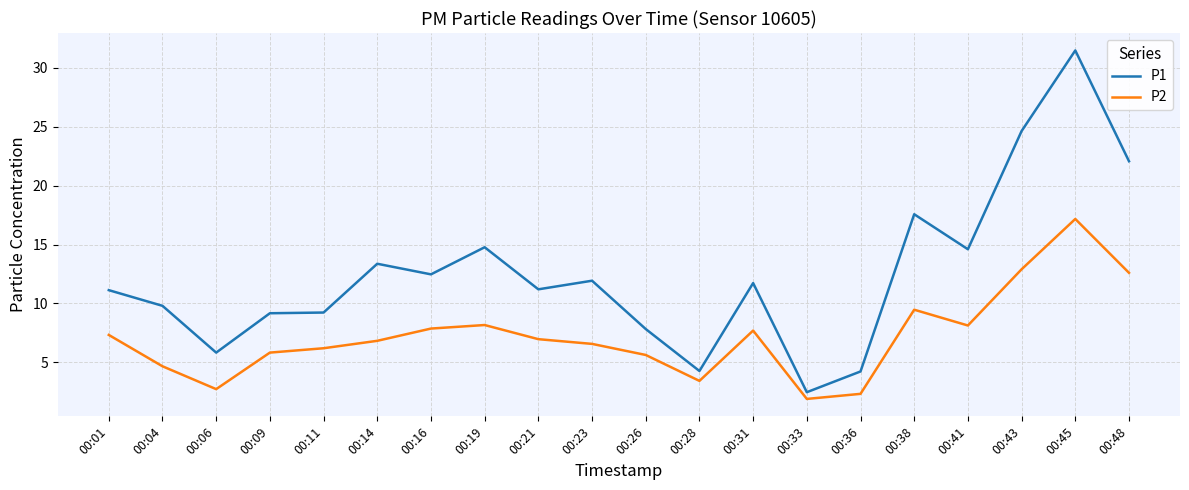

Read the P1 value at 00:41.

14.6